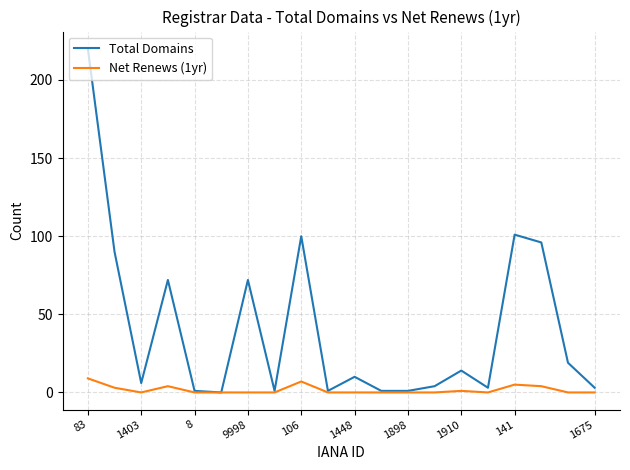

List the series in order of their peak value, highest first.

Total Domains, Net Renews (1yr)